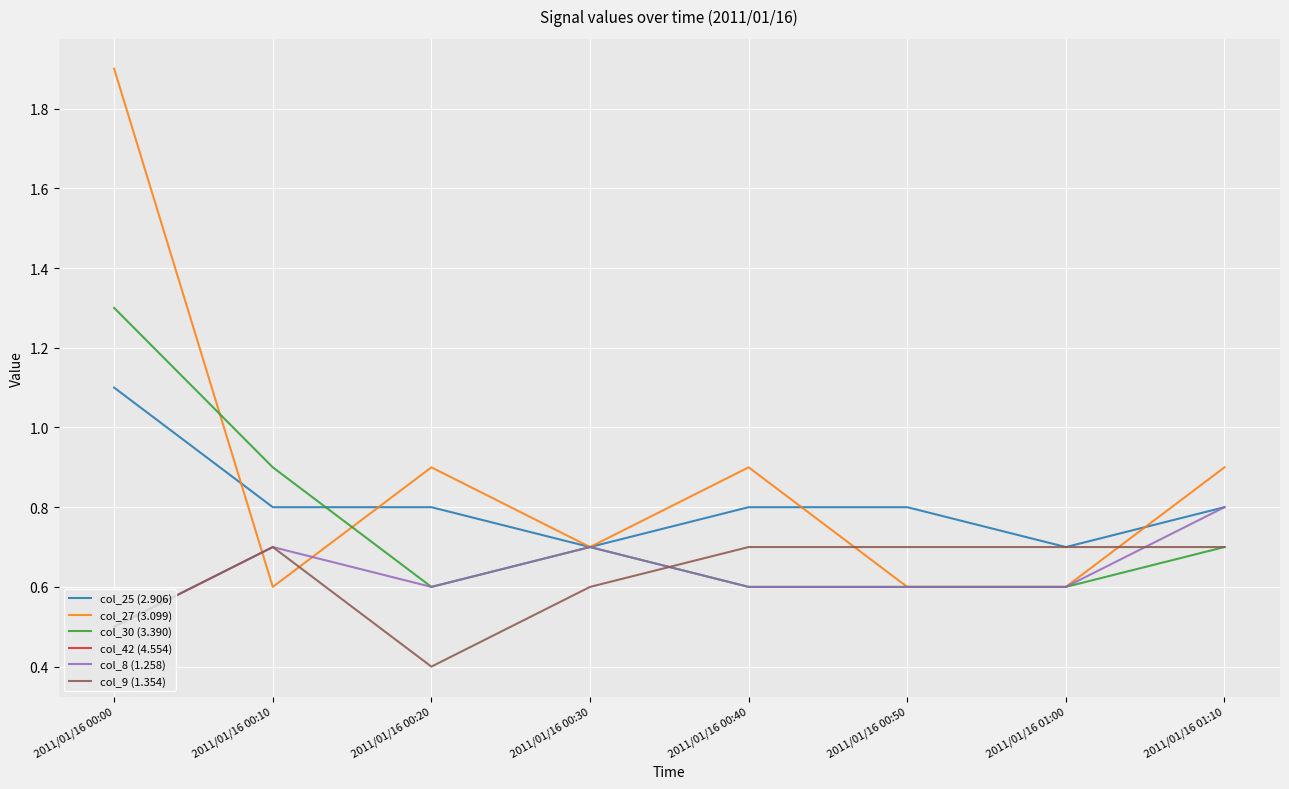

True or false: col_25 (2.906) and col_9 (1.354) cross at least once.

False